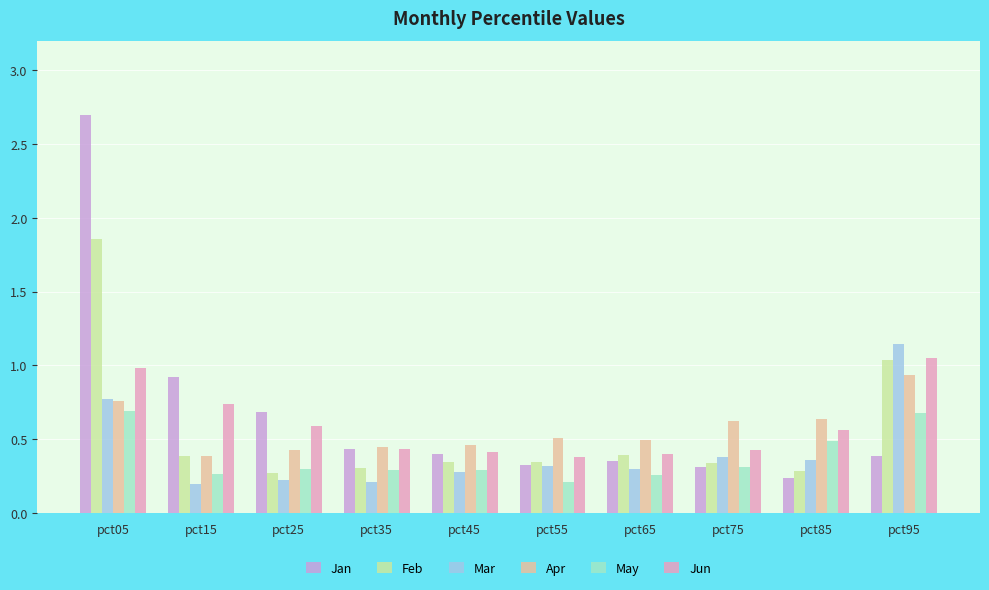

Which series has the widest spread of values?

Jan